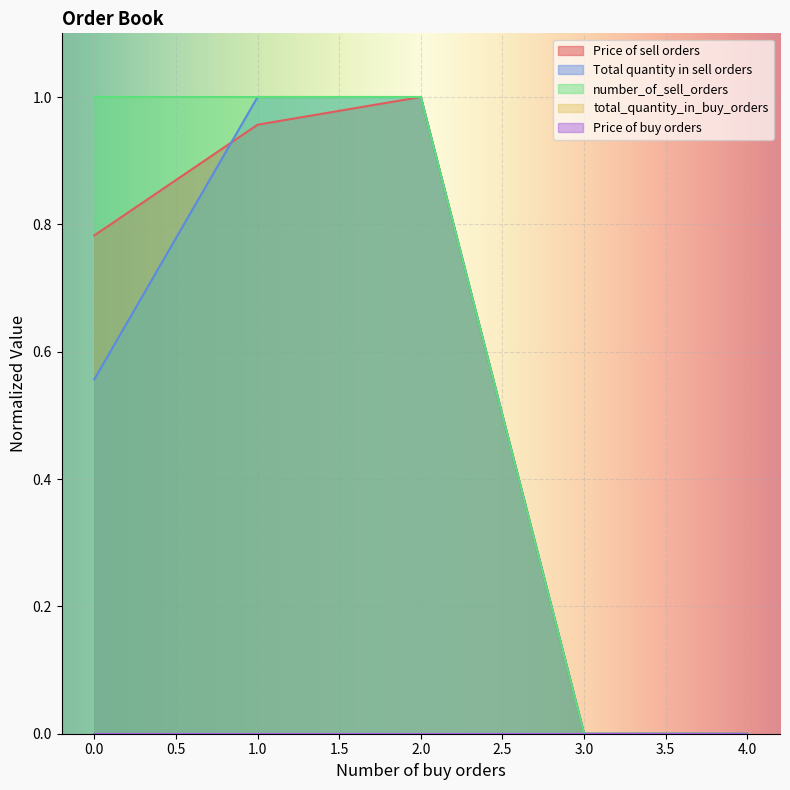

What is the highest value of the Price of sell orders series?

1.0